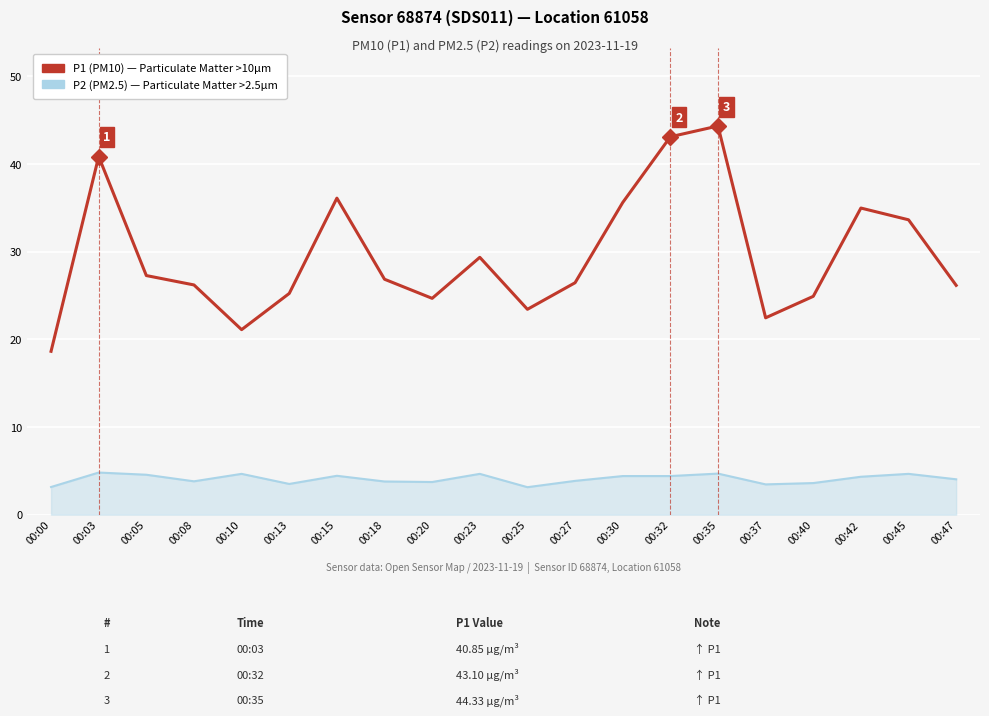

What is the smallest value displayed?

3.1